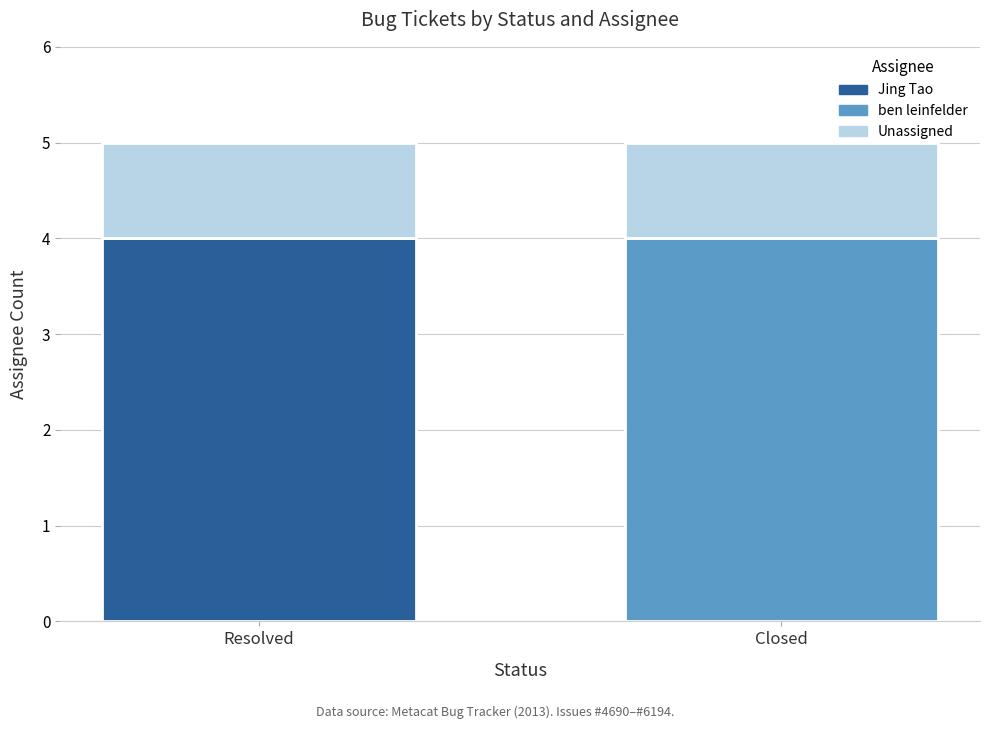

The Jing Tao series shows 0 at Closed. True or false?

True